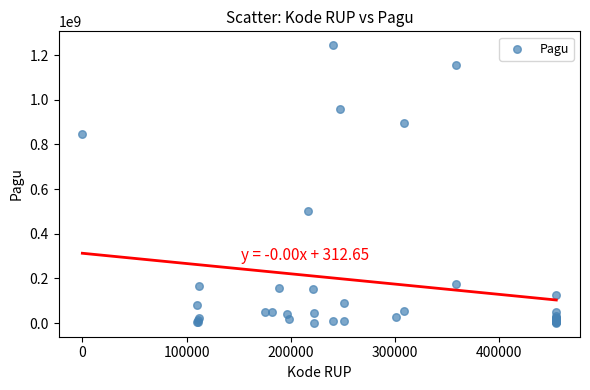

What Y value in the scatter plot is closest to 622840000?

499932000